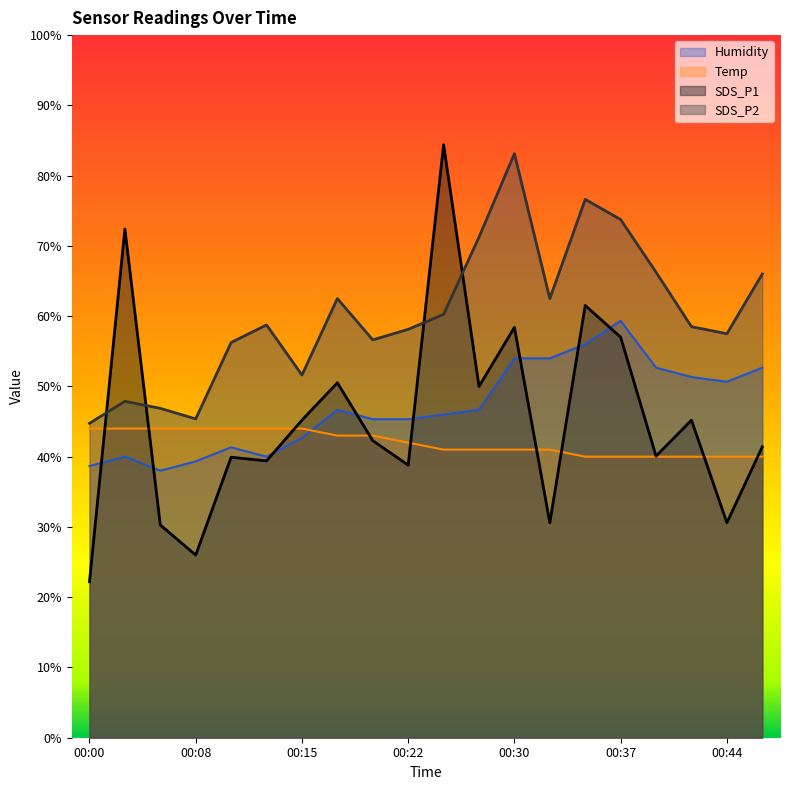

At which category is the sum across all series the highest?

00:30